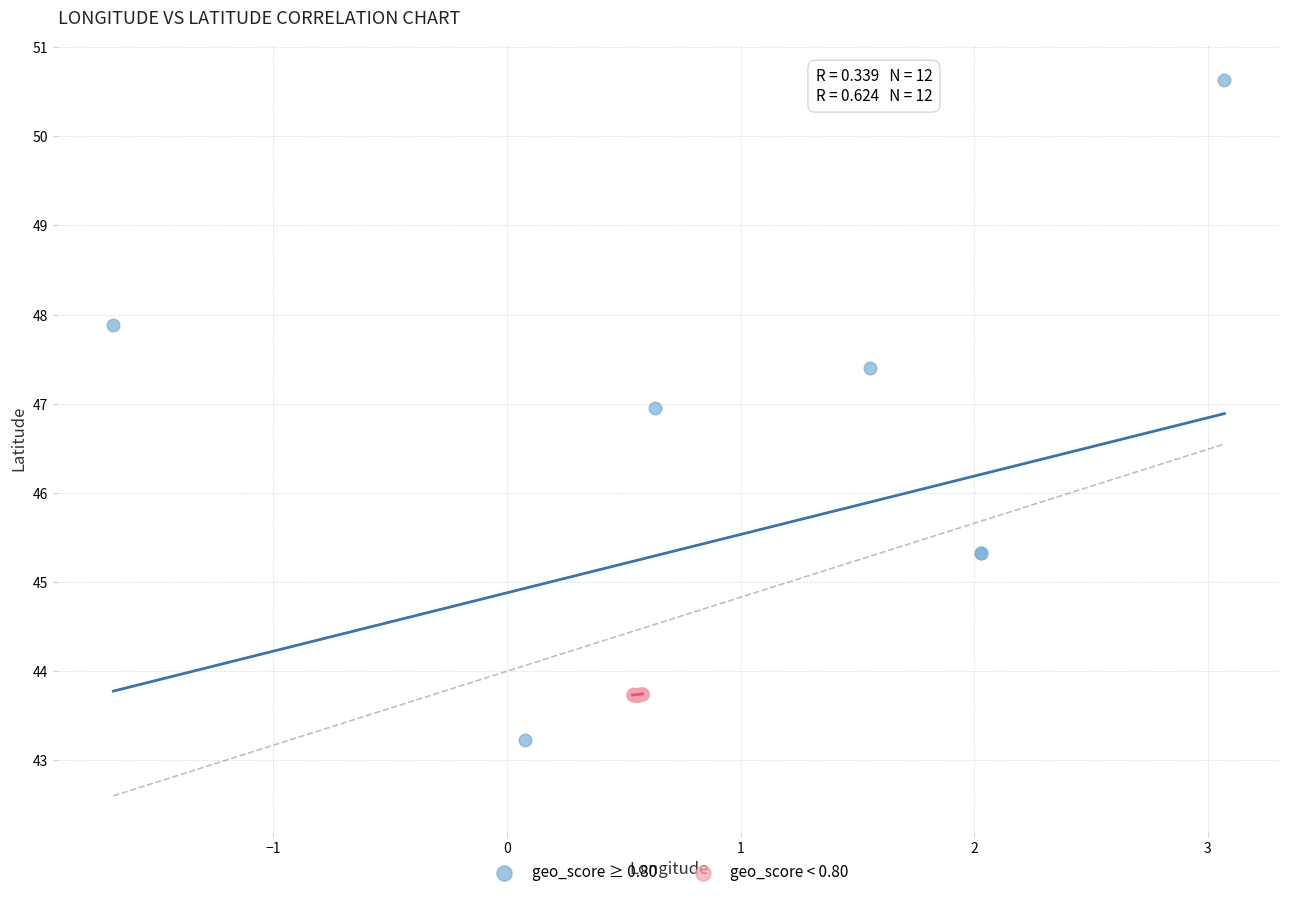

Which series has the largest Y range (max minus min)?

geo_score ≥ 0.80